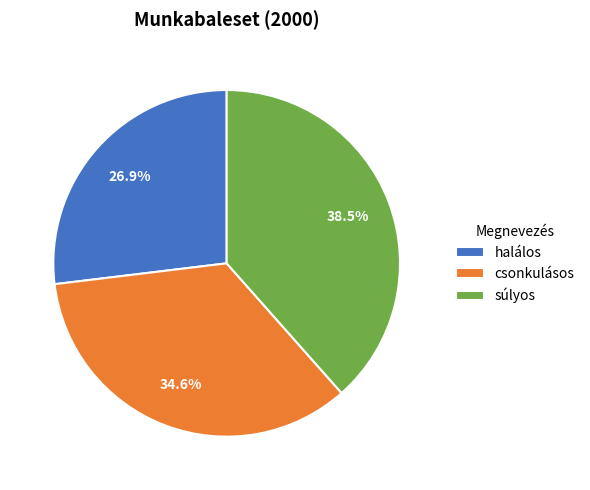

To the nearest percent, what is the difference between the largest and smallest slice percentages?

12%